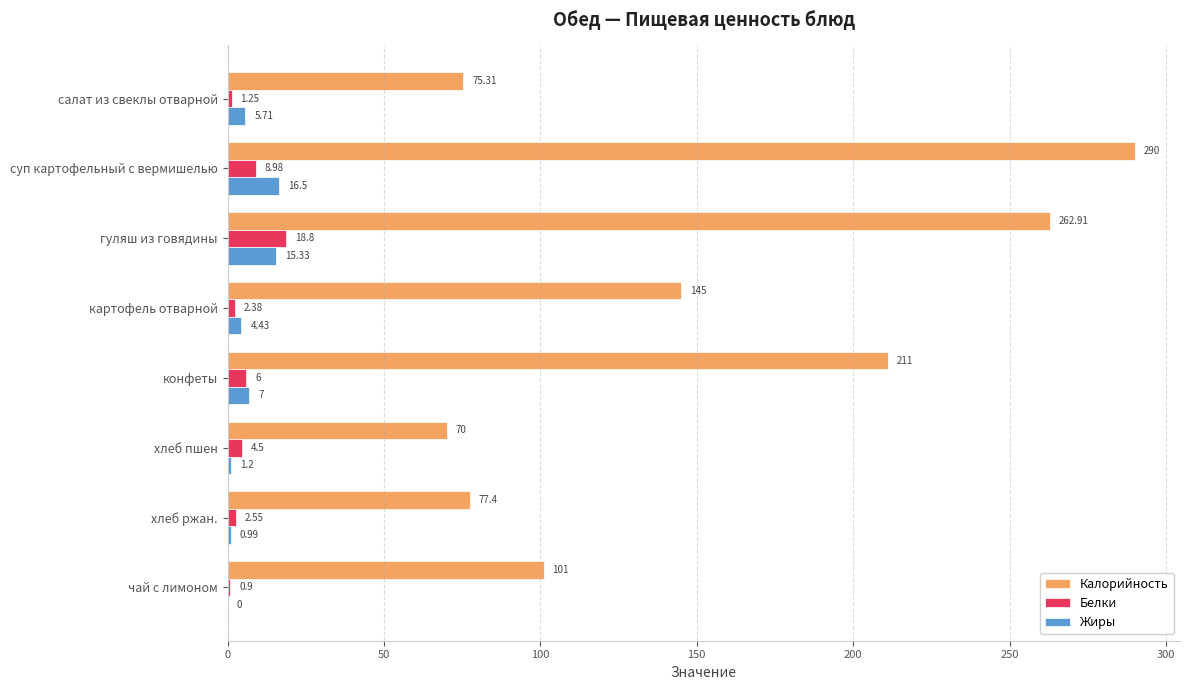

Which series has the largest total across all categories?

Калорийность